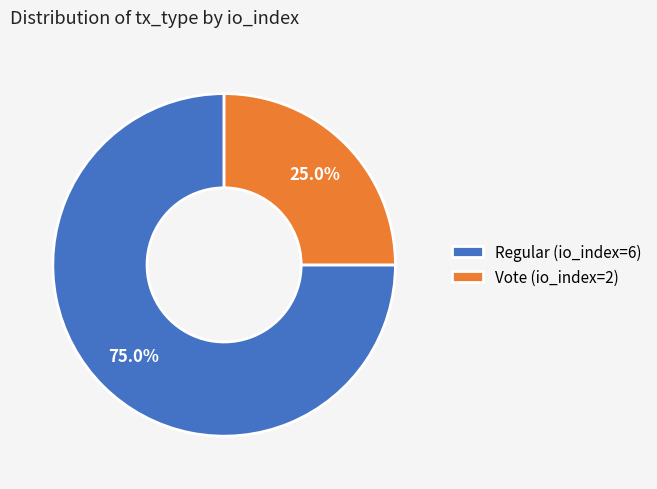

What portion of the pie excludes Regular (io_index=6)?

25.0%